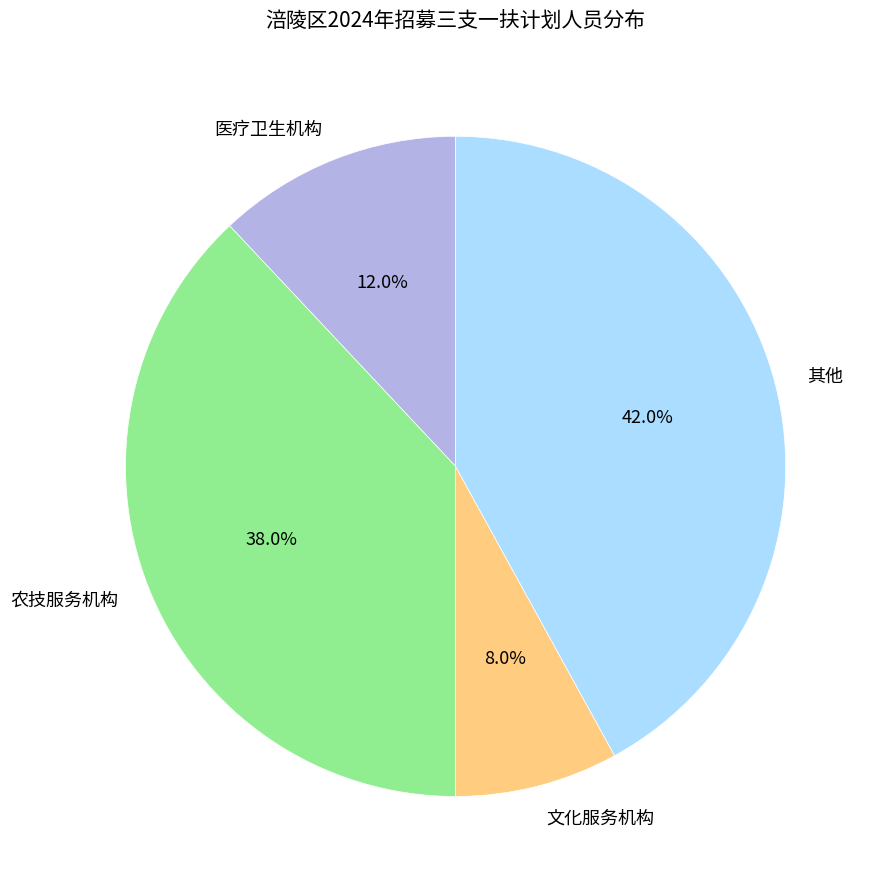

How much of the chart is everything except 医疗卫生机构?

88.0%